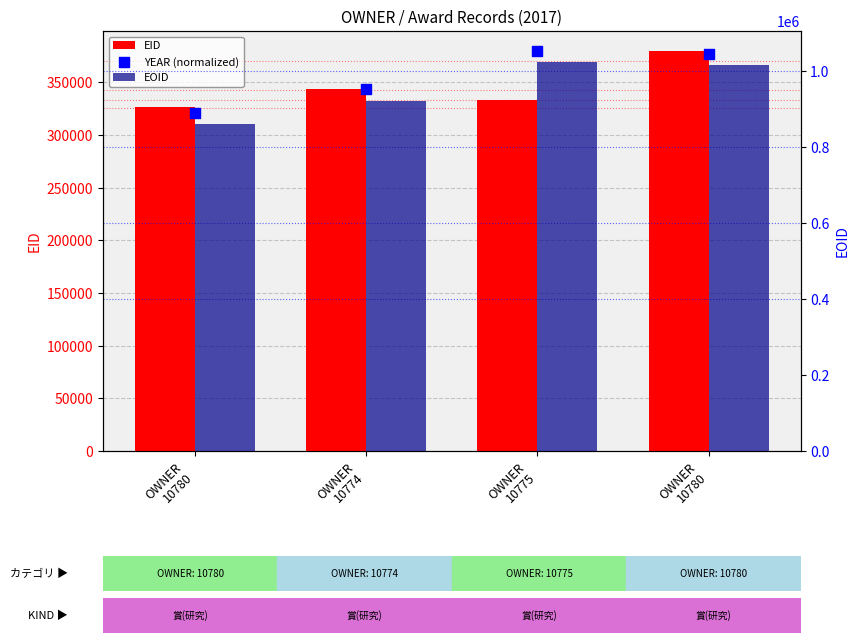

At how many categories does at least one series exceed 417982?

4